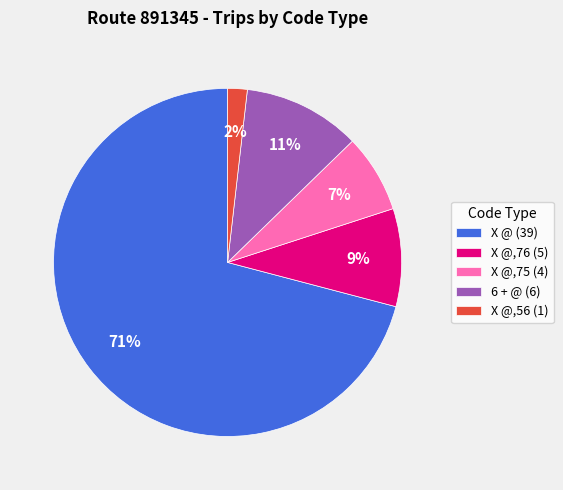

Which category has the biggest portion of the pie?

X @ (39)